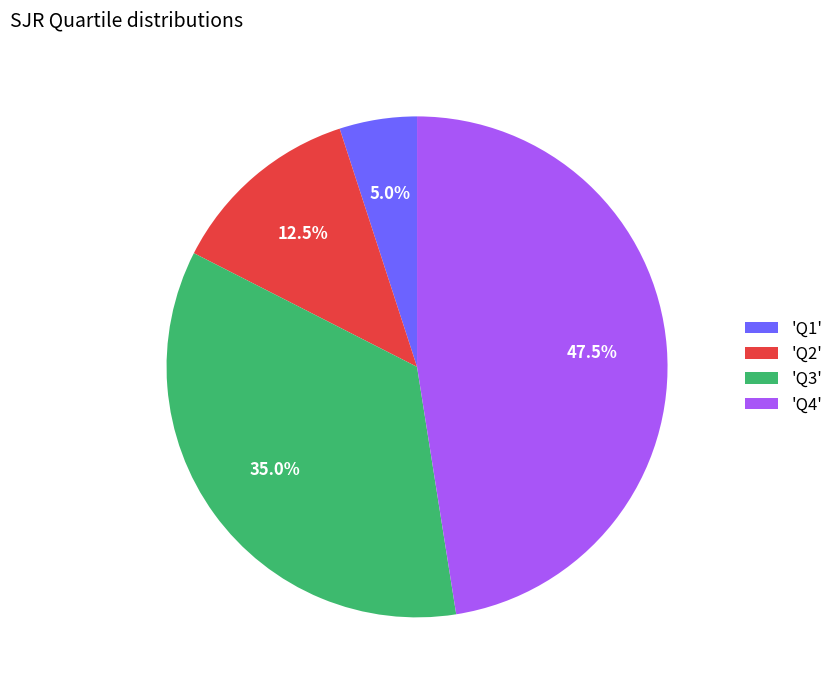

What is the total percentage of 'Q4' and 'Q3'?

82.5%